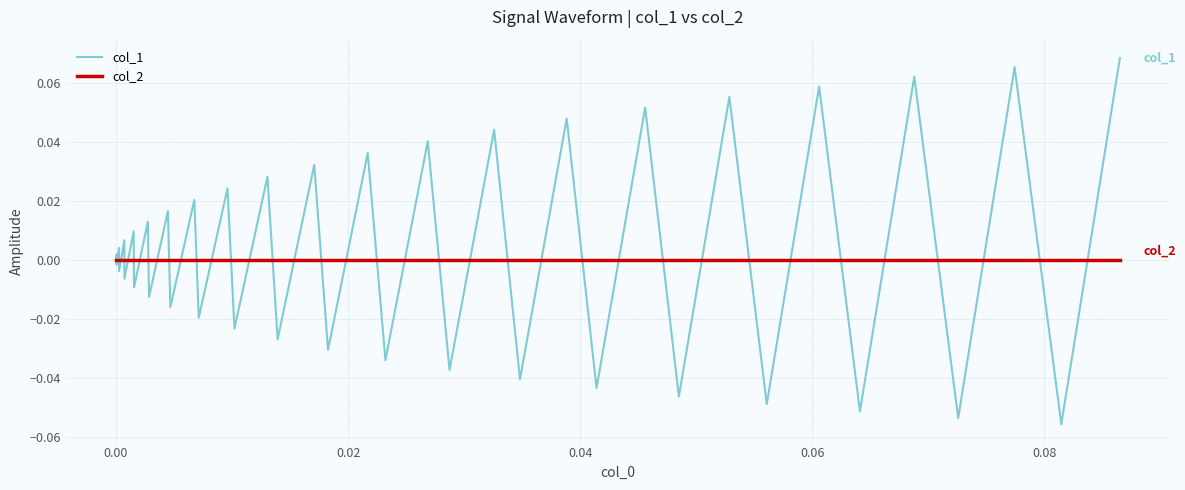

Which series has the largest range (max minus min)?

col_1